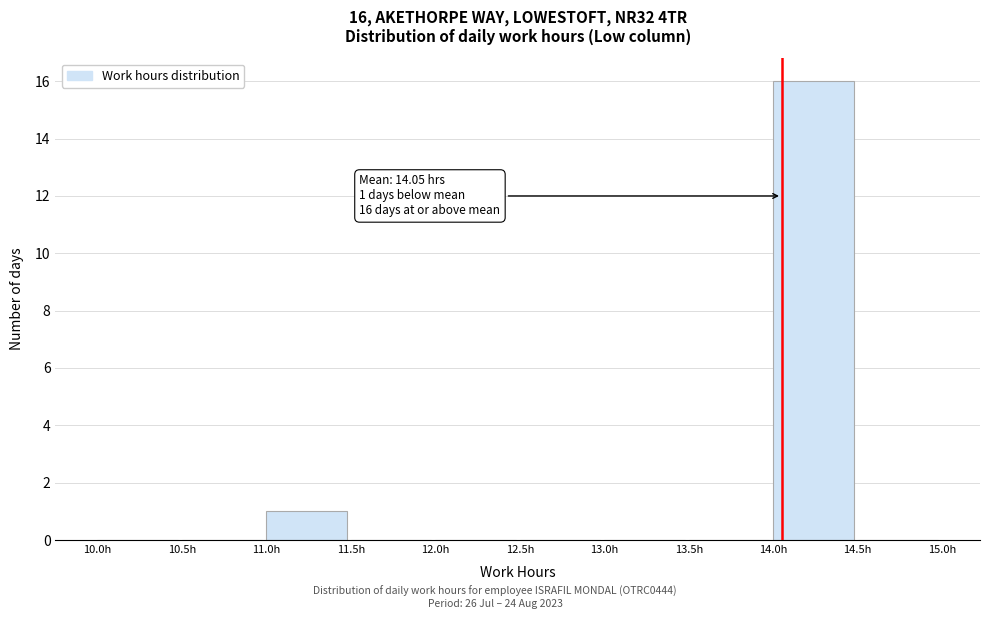

Over which range of the x-axis is the bar tallest?

14.0 to 14.5